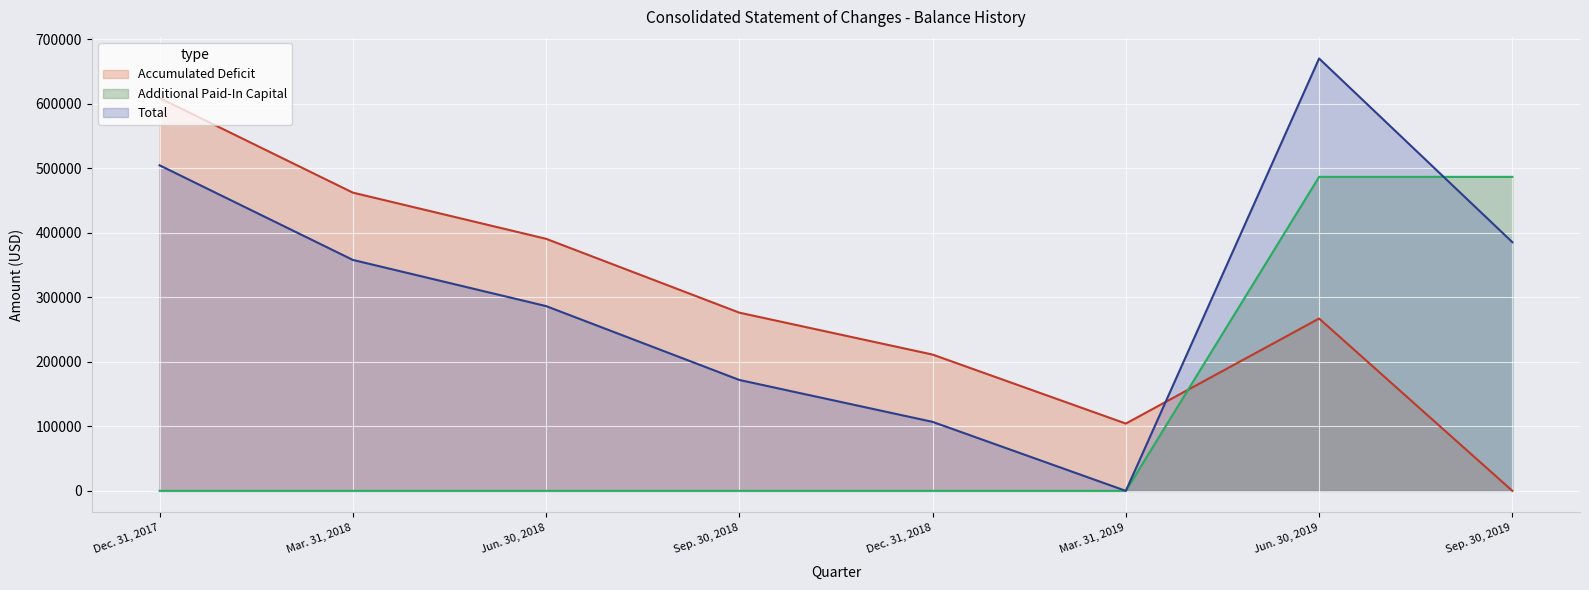

What is the difference between the maximum and second lowest values in the Additional Paid-In Capital series?

486912